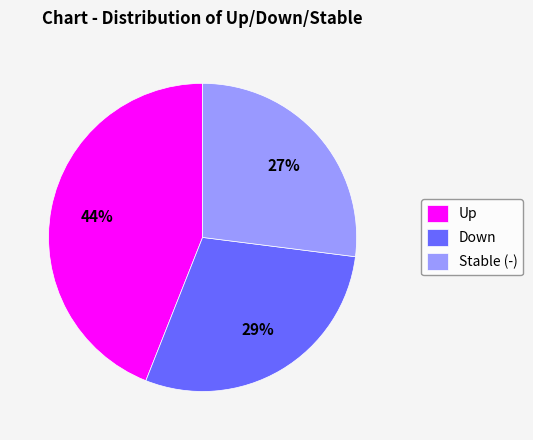

To the nearest percent, what is the difference between the largest and smallest slice percentages?

17%